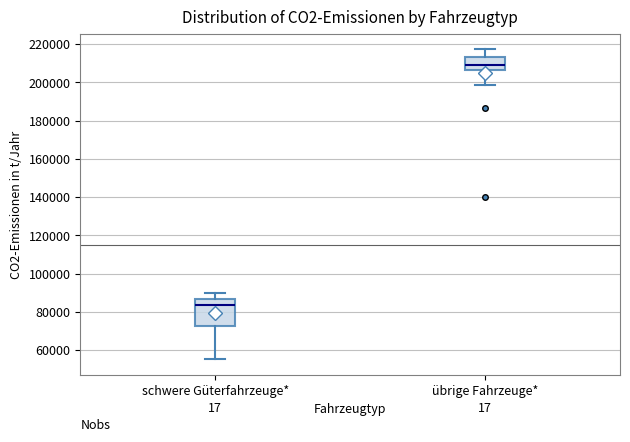

Reading left to right, read every box against the y-axis: the position of its median line, the range the box covers, and the ends of its whiskers. The values are not printed on the chart, so give them approximately, as read against the axis.

schwere Güterfahrzeuge*: median 84000, box 72000 to 86000, whiskers 56000 to 90000
übrige Fahrzeuge*: median 208000, box 206000 to 214000, whiskers 198000 to 218000